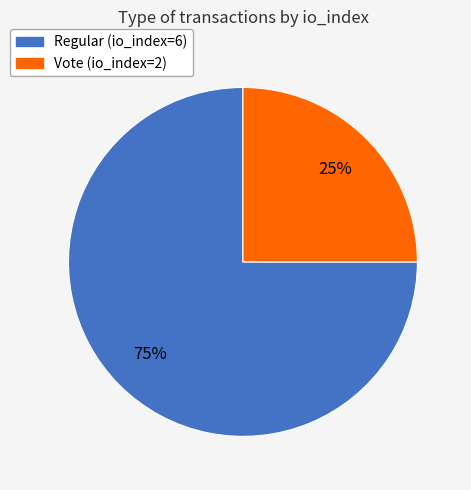

Does any single category account for the majority?

Yes